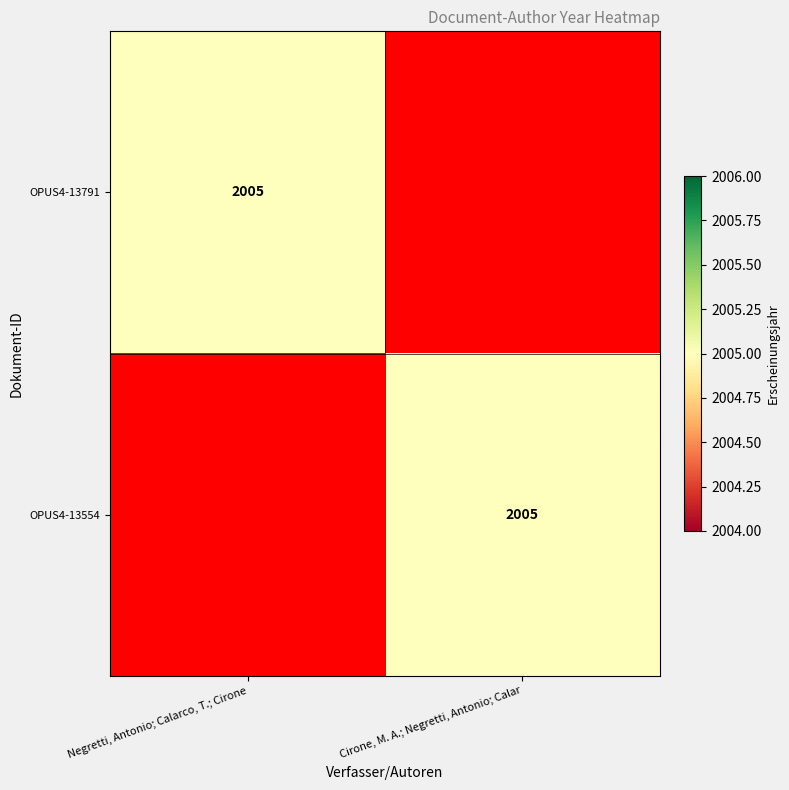

The OPUS4-13791 series shows 1319 at Negretti, Antonio; Calarco, T.; Cirone. True or false?

False